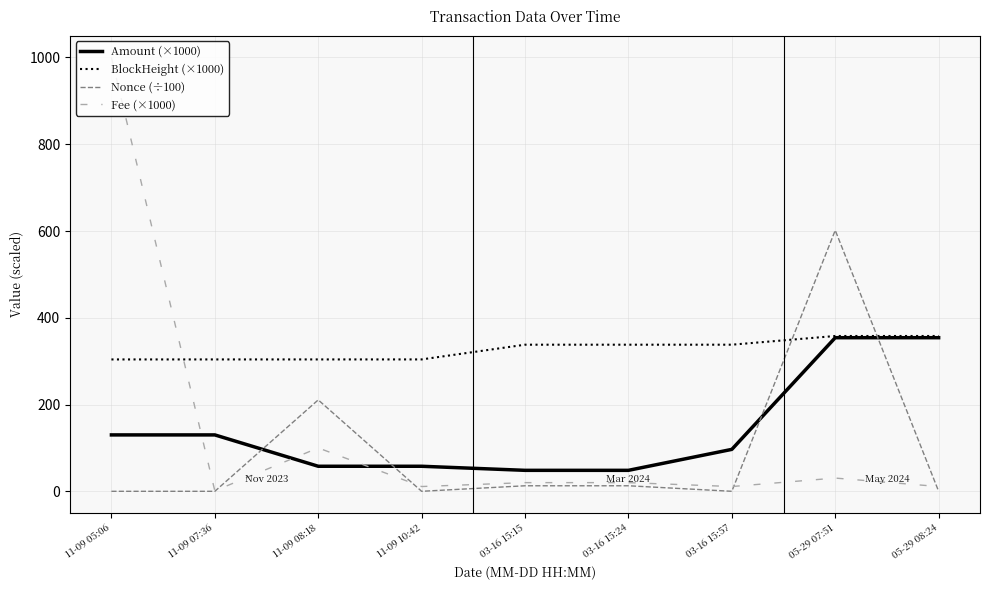

Is the value of Nonce (÷100) at 05-29 07:51 greater than the value of Fee (×1000) at 11-09 08:18?

Yes